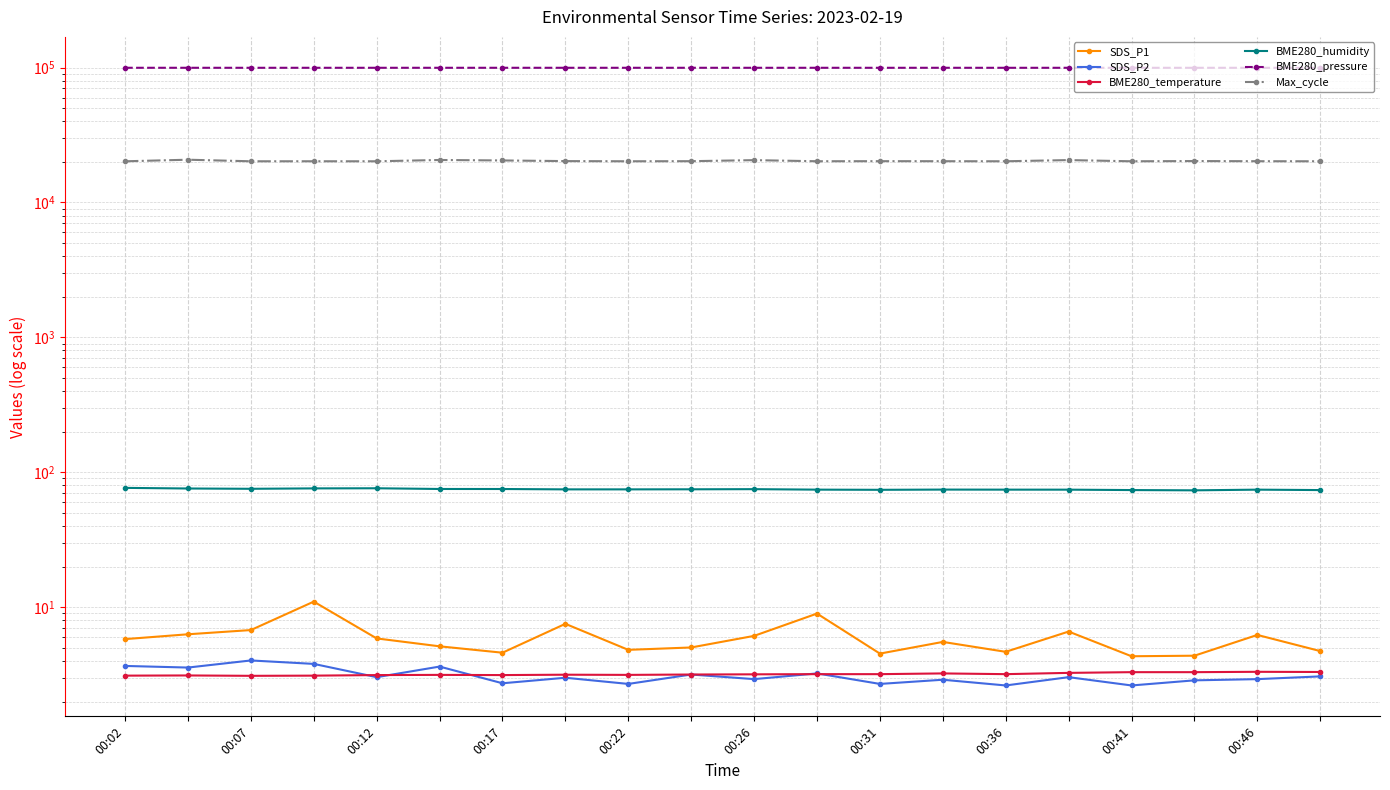

At how many categories does at least one series exceed 95036?

20